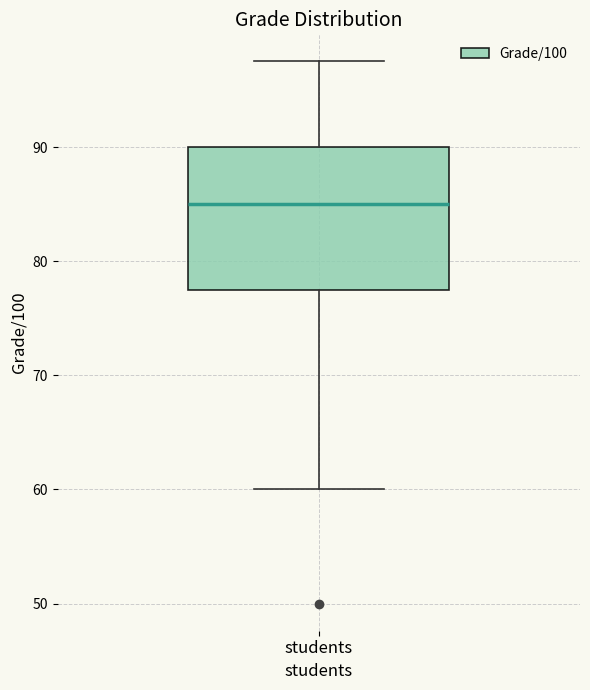

Transcribe this box plot: give where the median line is, the range the box spans, and where the two whiskers end, as read against the y-axis. The values are not printed on the chart, so give them approximately, as read against the axis.

median 85, box 78 to 90, whiskers 60 to 98